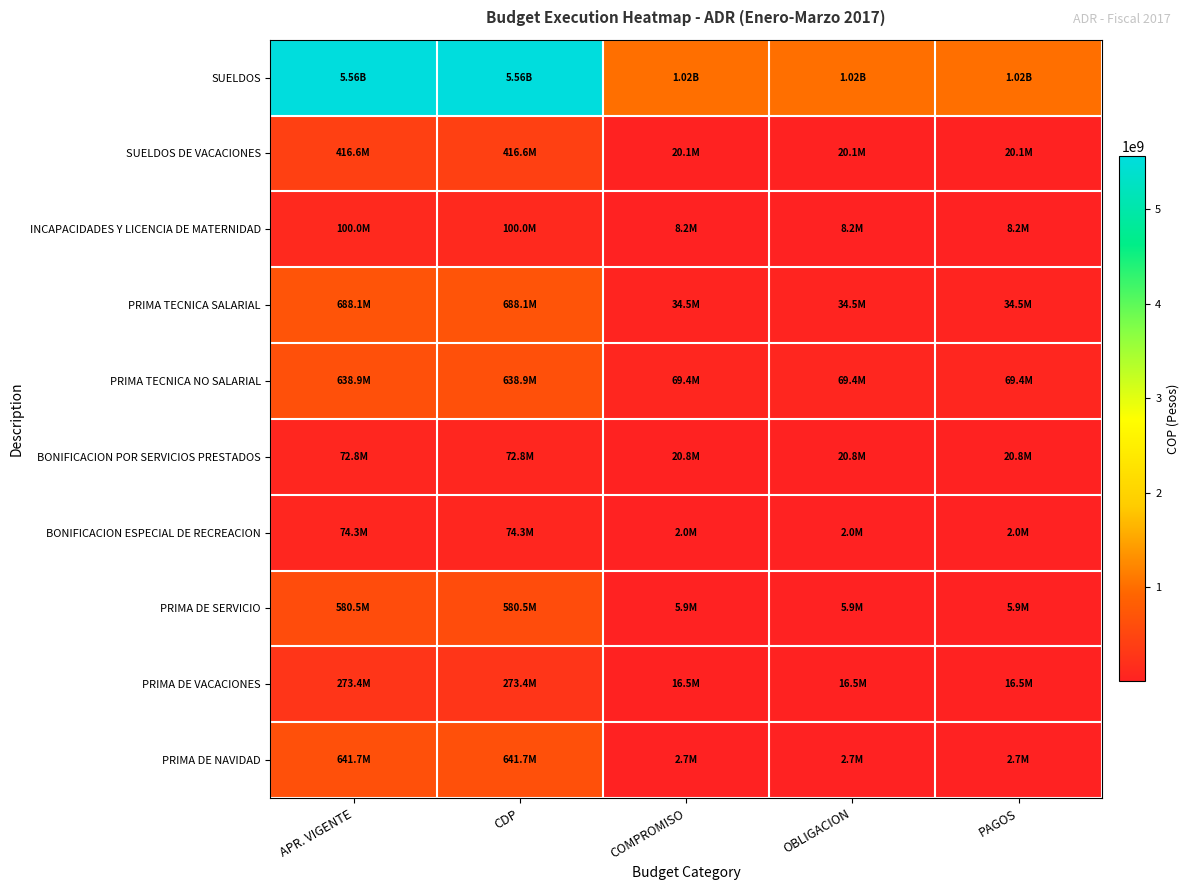

What is the total value across all series at OBLIGACION?

1198468287.3